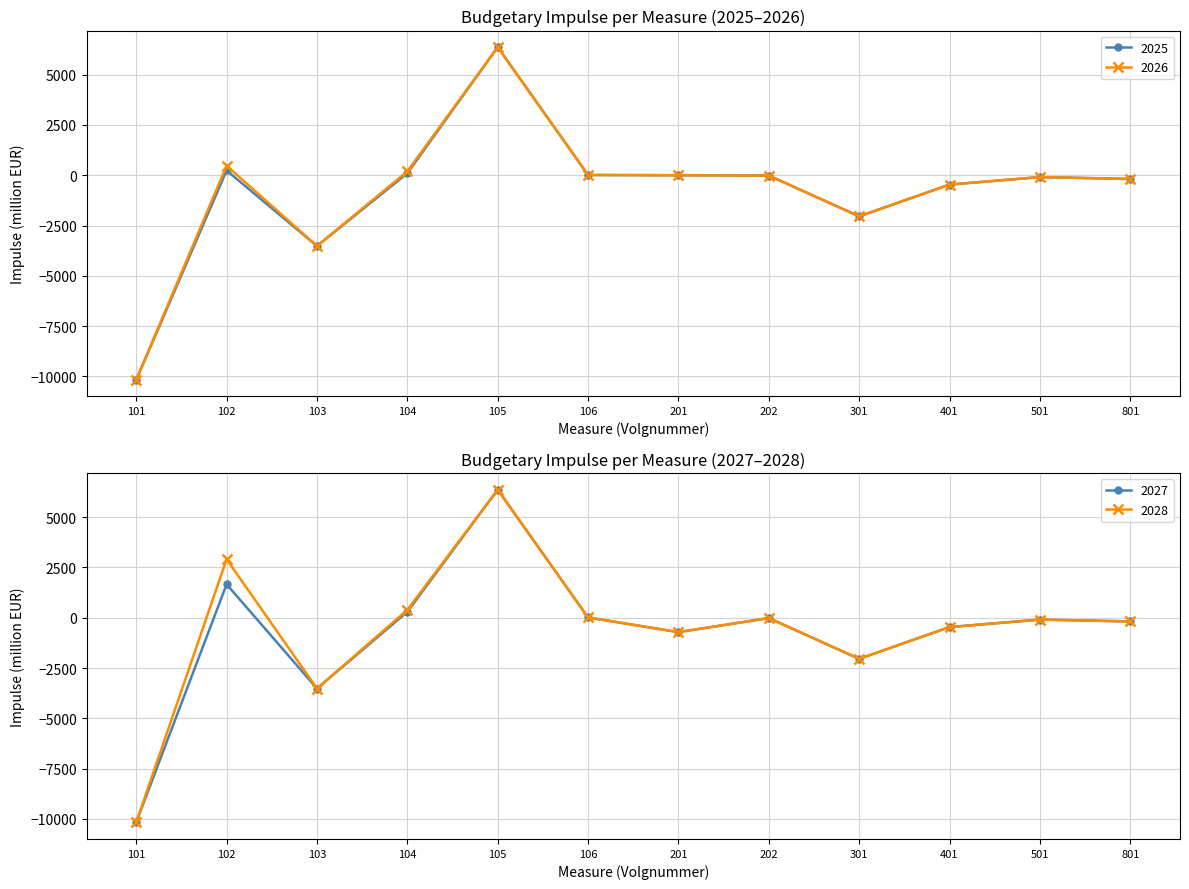

Which series changed the most between 202 and 501?

2025